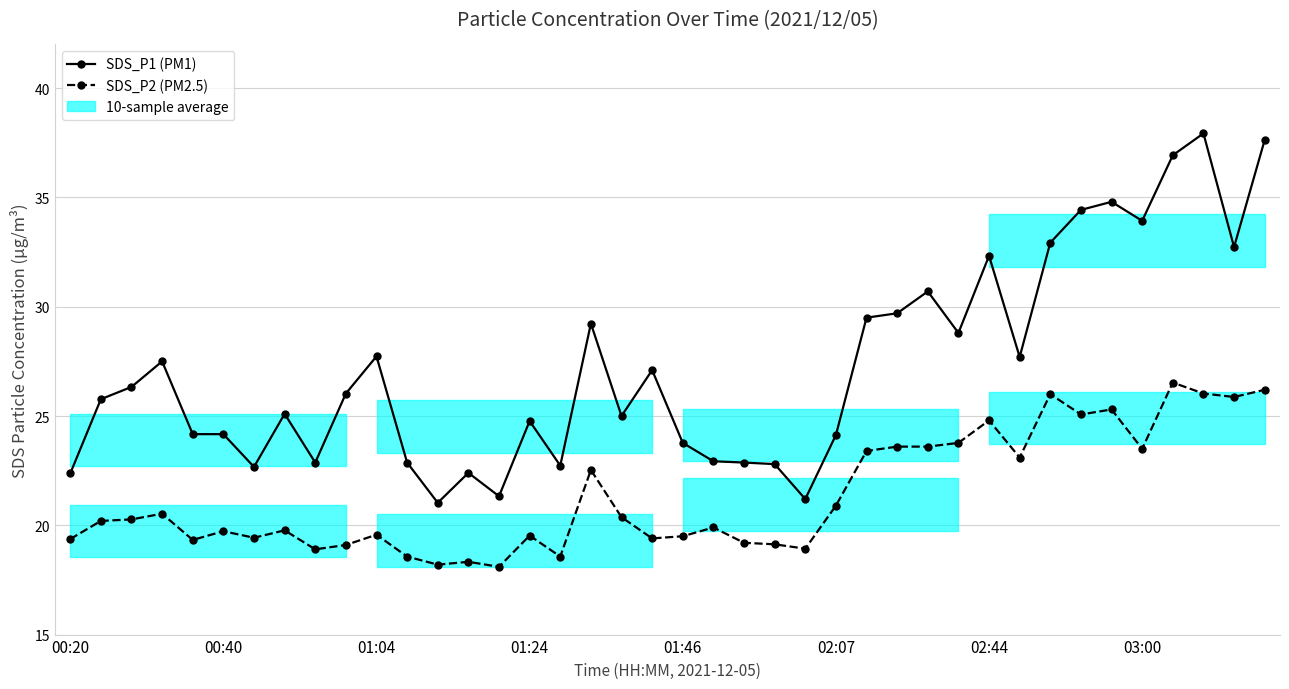

True or false: SDS_P1 (PM1) and SDS_P2 (PM2.5) intersect in this chart.

False